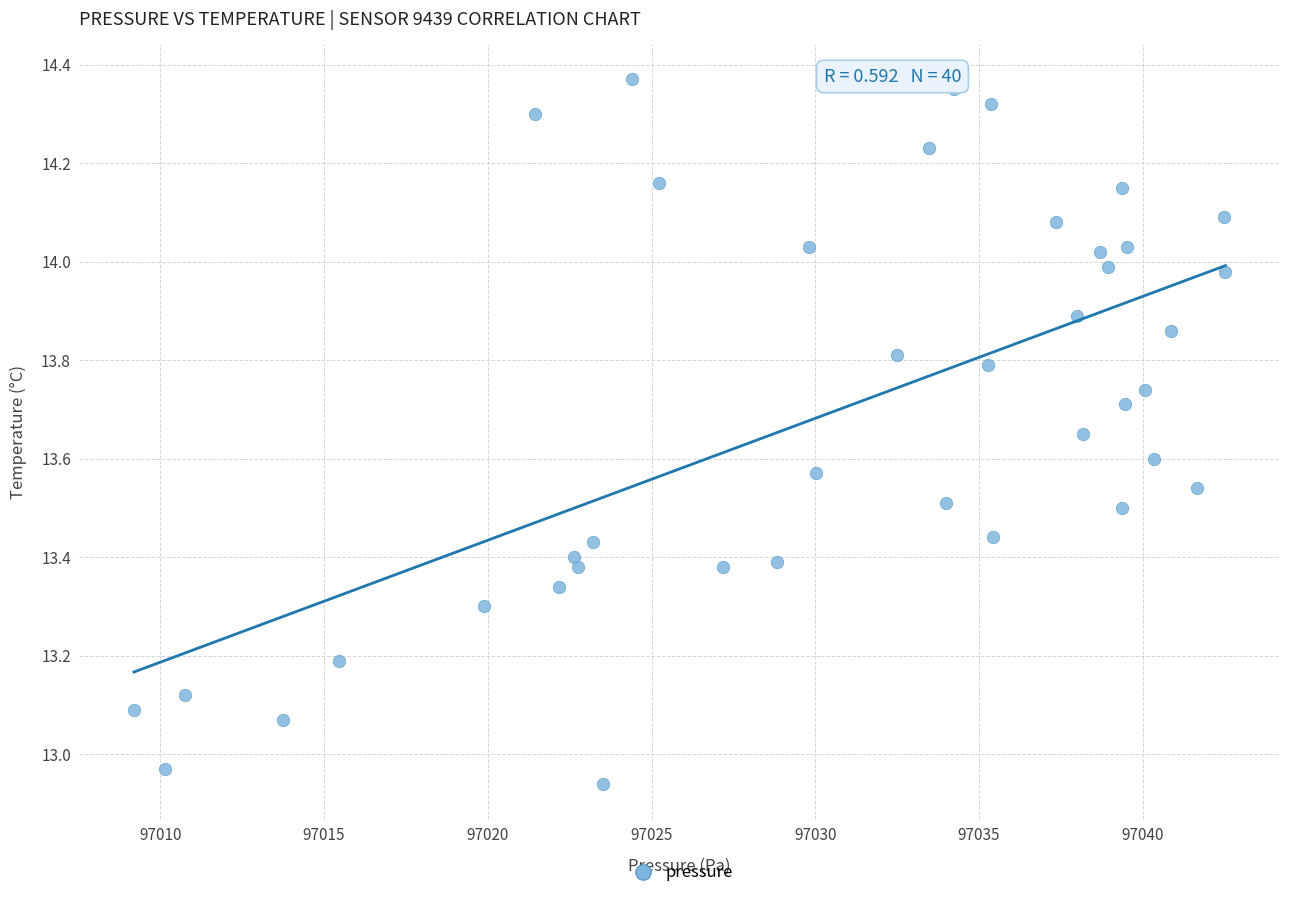

What is the range of Y values (max minus min)?

1.4